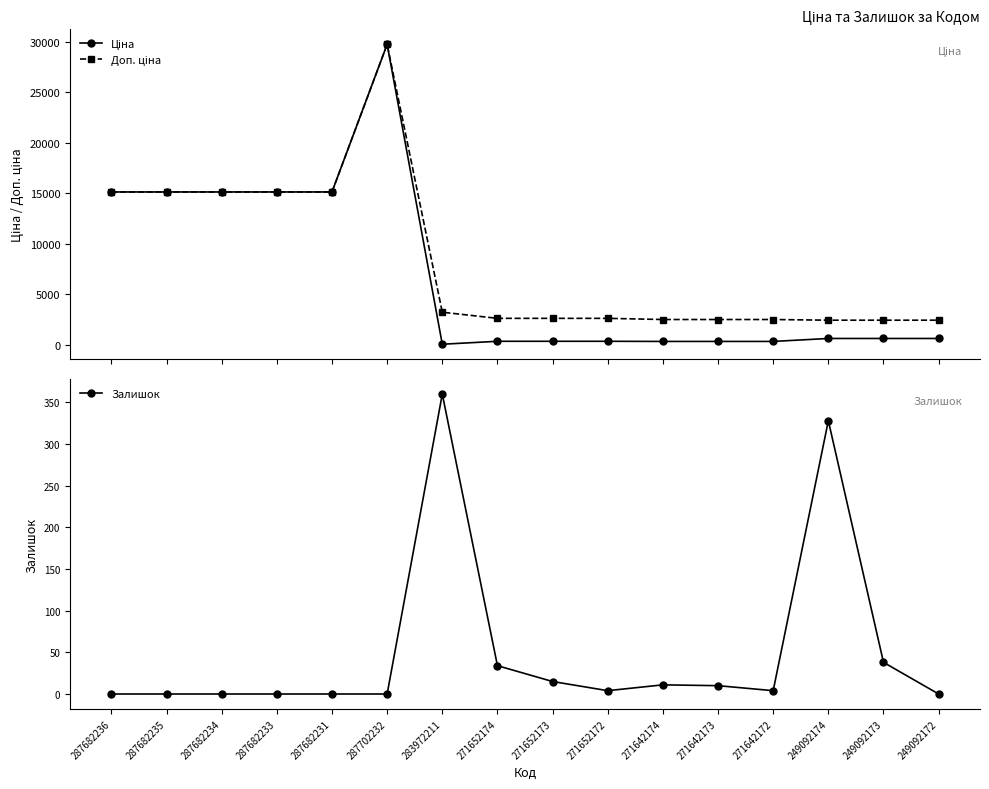

True or false: Ціна has a value of 324.8 at 271652174.

True